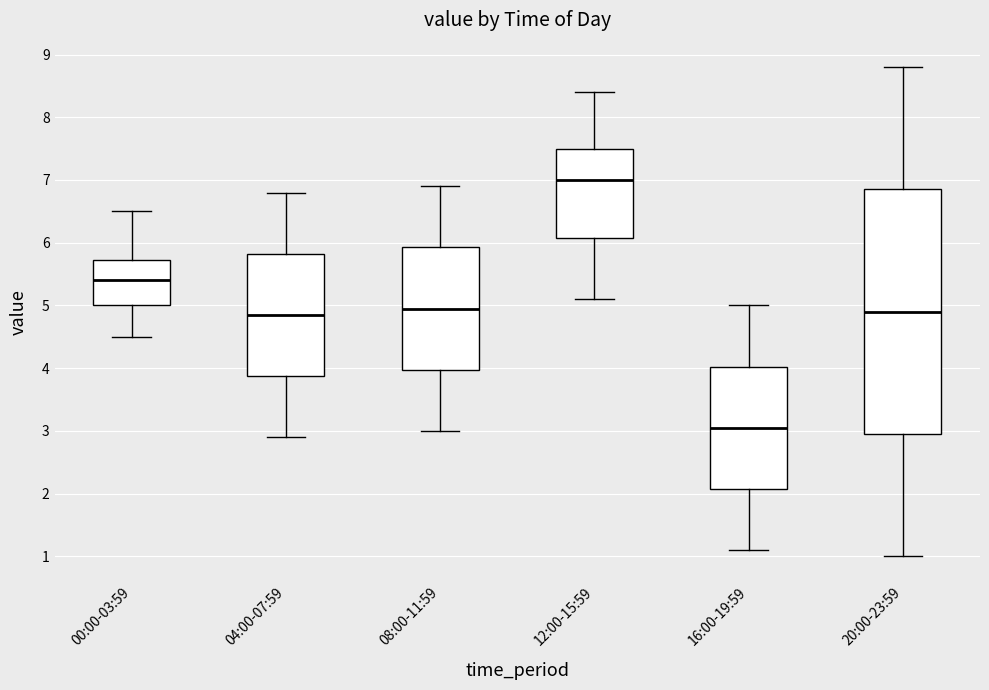

Where is the lower edge of the box for 20:00-23:59 on the y-axis? The values are not printed on the chart, so give them approximately, as read against the axis.

3.0